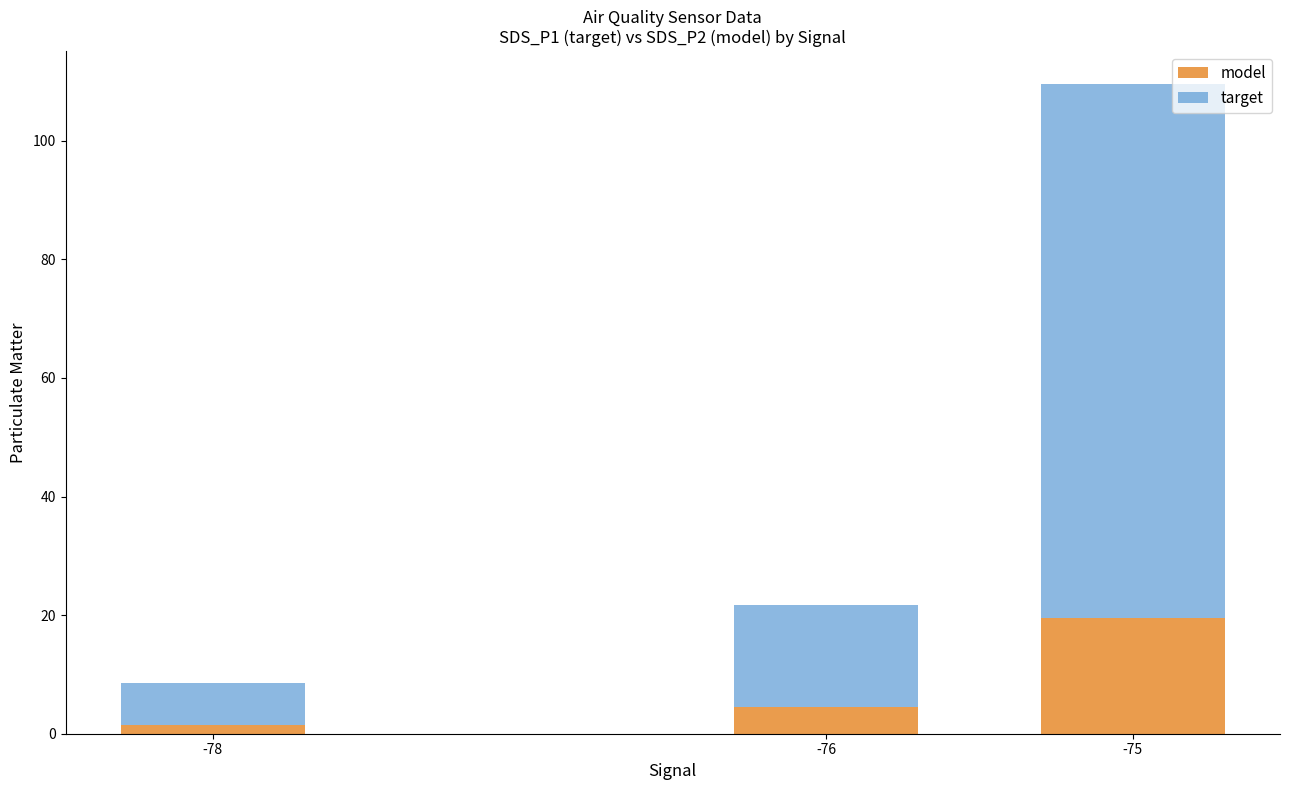

Rank the categories by model value from lowest to highest.

-78, -76, -75